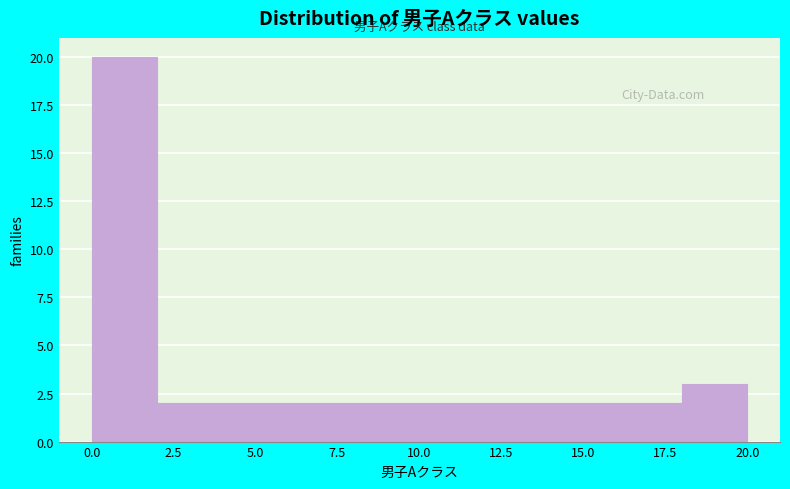

How tall is the bar that spans 12 to 14 on the x-axis? The values are not printed on the chart, so give them approximately, as read against the axis.

2